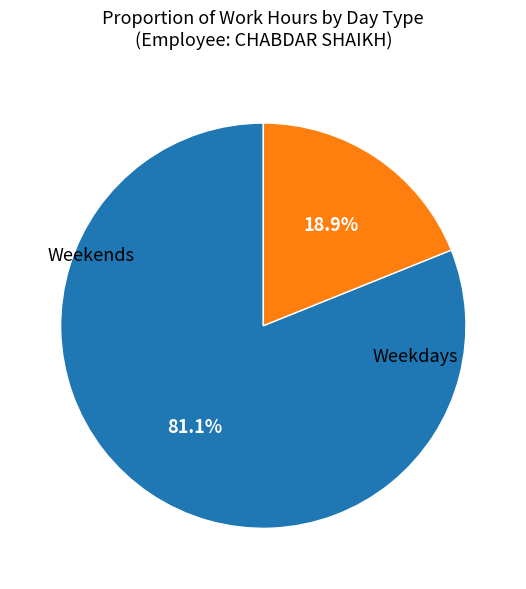

Is there a majority slice in this chart?

Yes